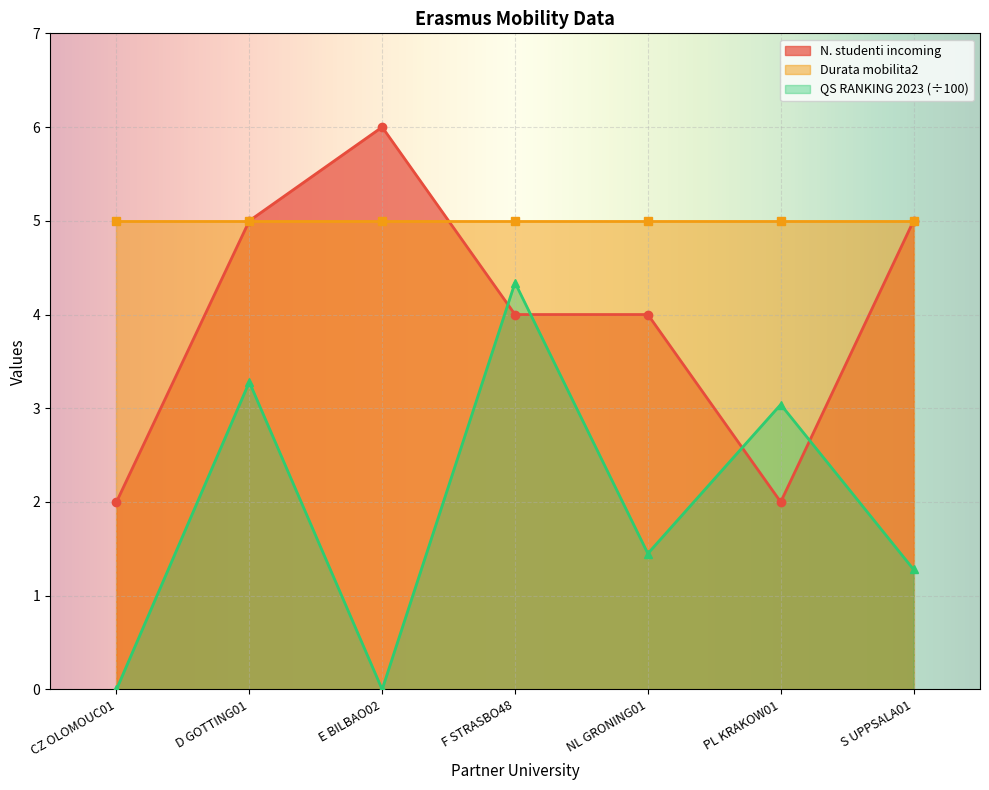

Does the chart display data point markers on the line(s)?

Yes